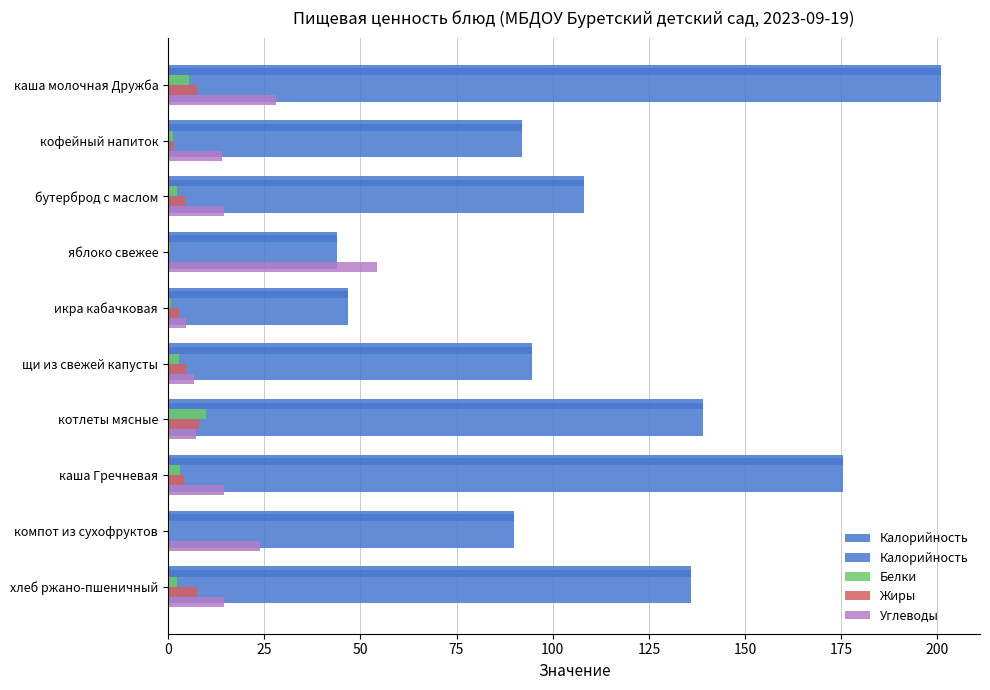

Reading left to right, what are all the values shown in this chart?

Калорийность: 201.0	92.0	108.0	44.0	46.8	94.5	139.1	175.3	90.0	136.0
Белки: 5.5	1.3	2.3	0.4	0.7	3.0	9.8	3.0	0.5	2.5
Жиры: 7.5	1.3	4.4	0.2	2.8	4.8	8.0	4.3	0.0	7.5
Углеводы: 28.0	14.0	14.6	54.2	4.6	6.9	7.2	14.6	23.8	14.6